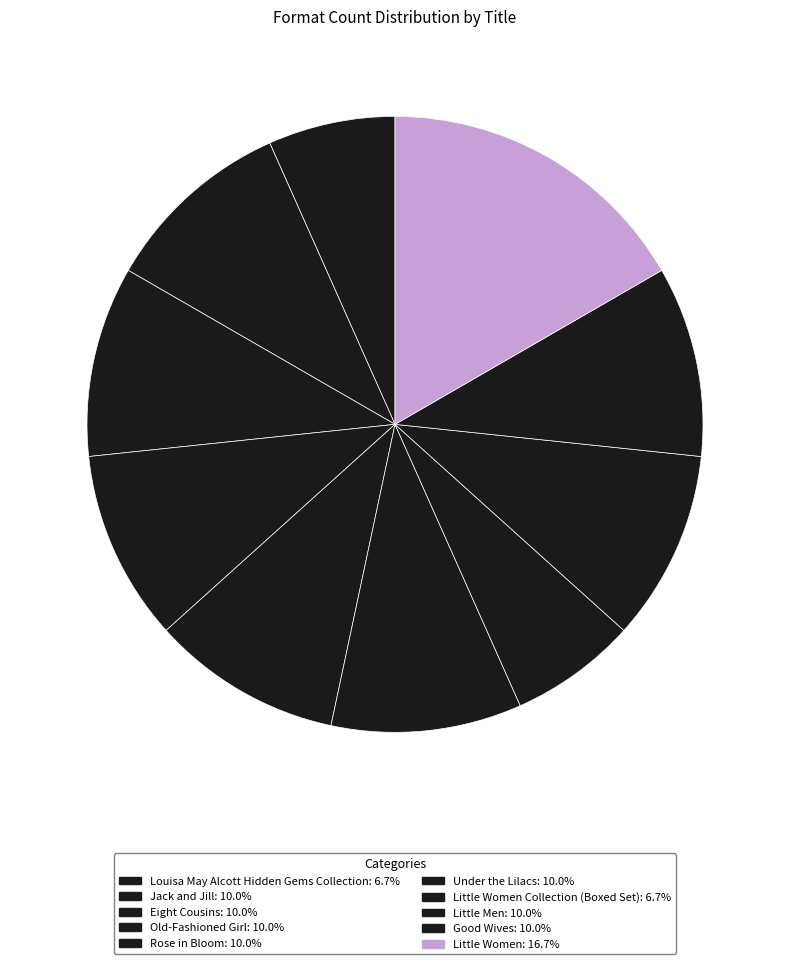

How many slices are in this pie chart?

10